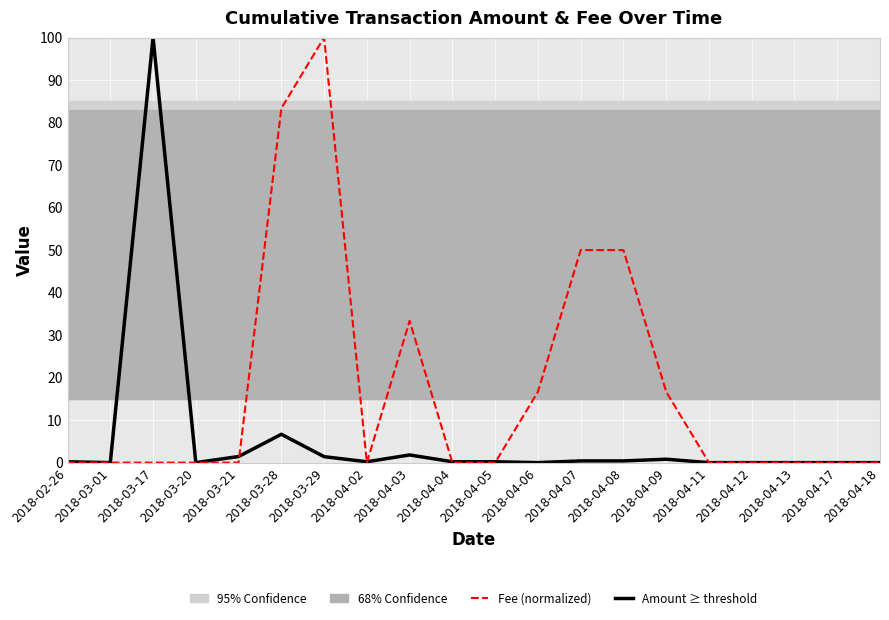

How many times do Amount ≥ threshold and Fee (normalized) cross each other?

5